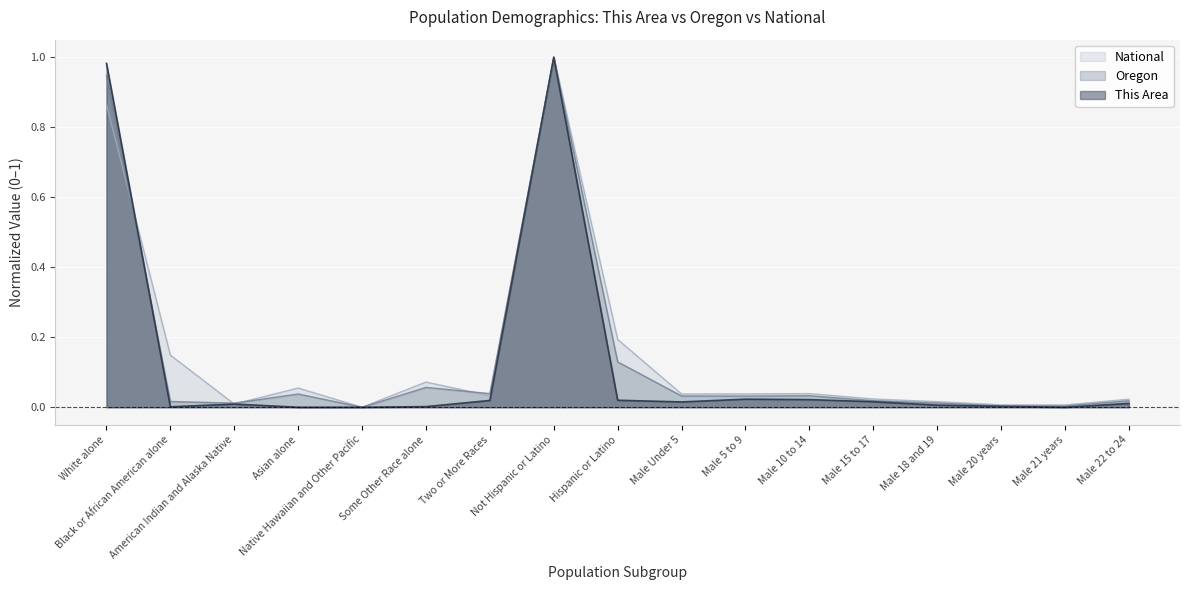

What is the sum of all Oregon values?

2.4